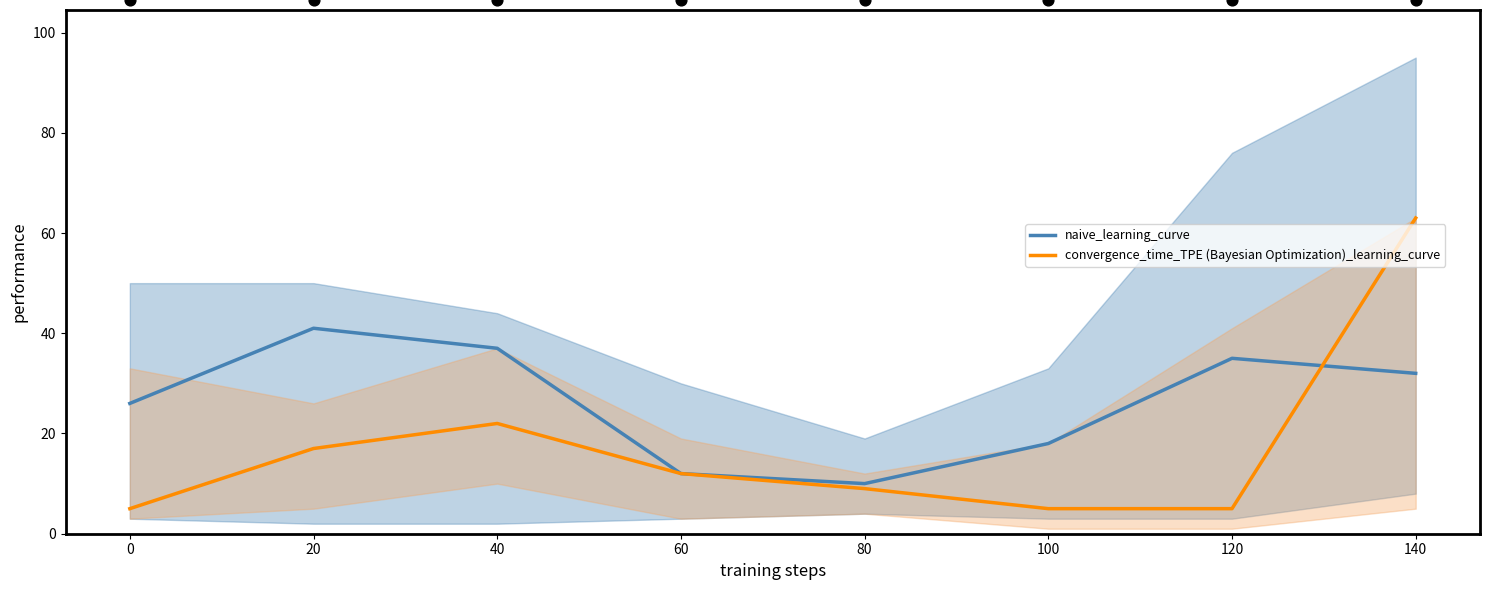

Which series has the widest spread of Y values?

convergence_time_TPE (Bayesian Optimization)_learning_curve